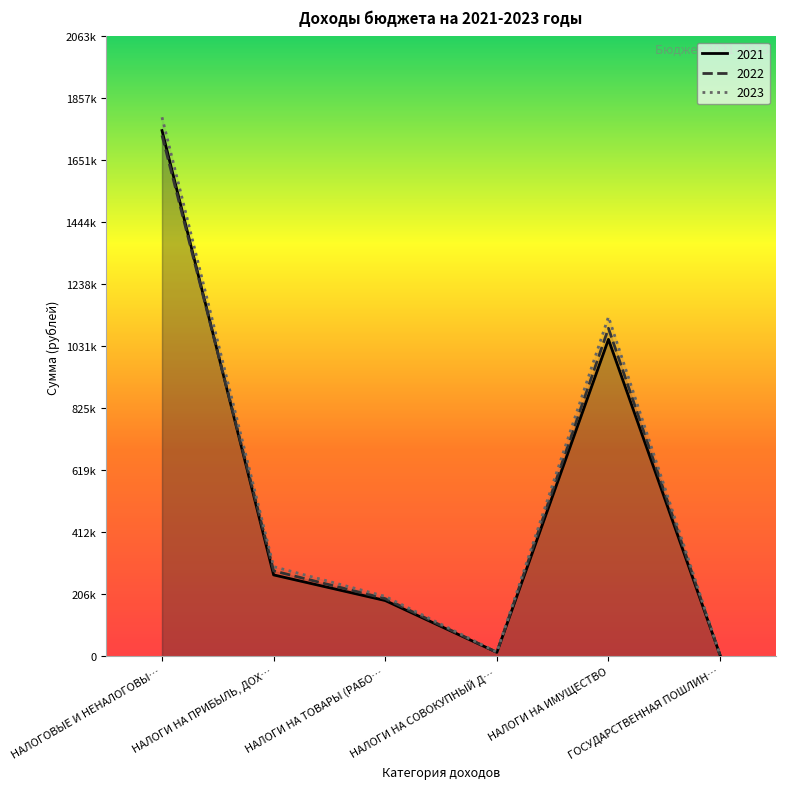

At НАЛОГИ НА ПРИБЫЛЬ, ДОХ…, list the series in order from smallest to largest.

2021, 2022, 2023